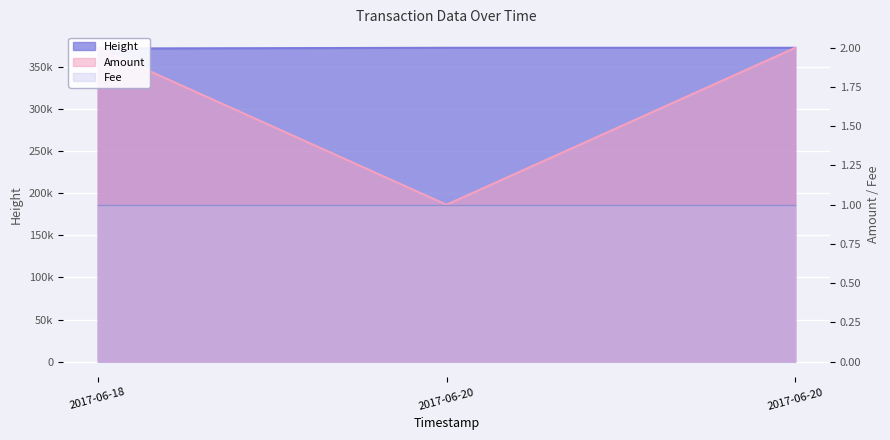

True or false: Height has a value of 373162 at 2017-06-20.

True